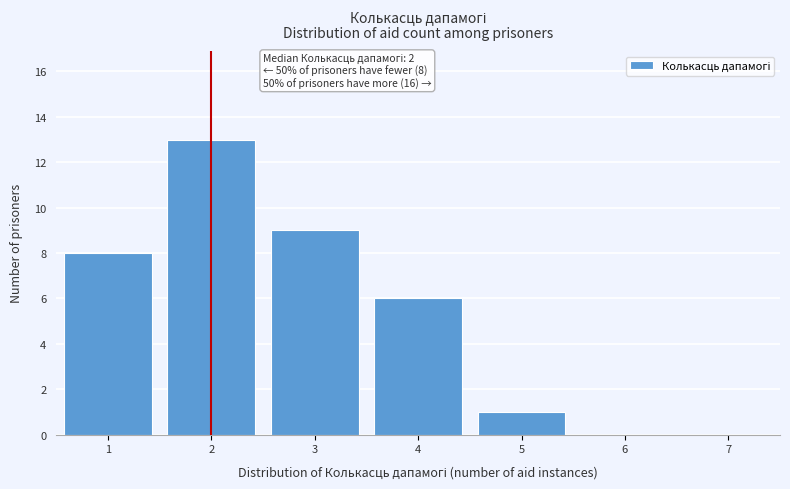

Over which range of the x-axis is the bar tallest?

1.5 to 2.5